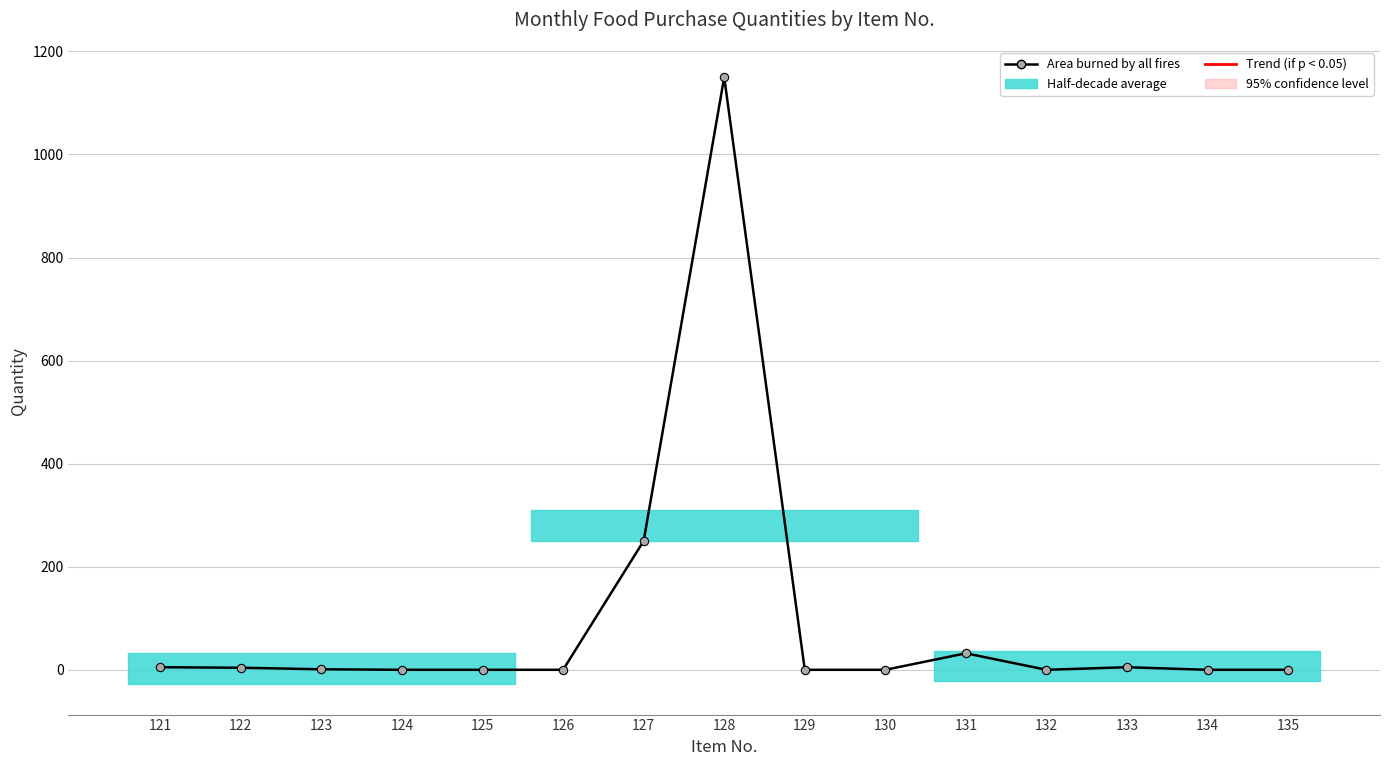

Reading left to right, what are all the values shown in this chart?

5	4	1	0	0	0	250	1150	0	0	32	0	5	0	0